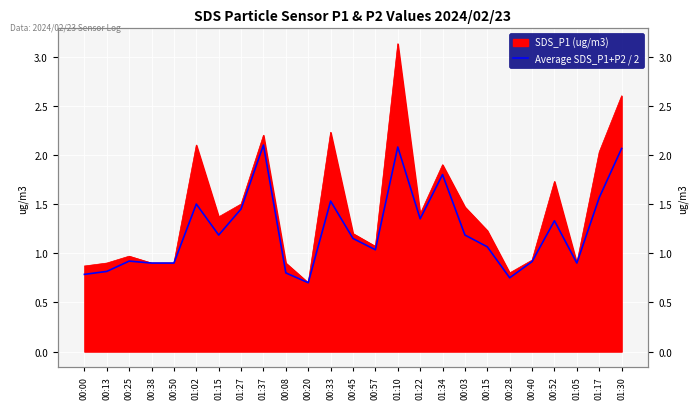

The value at 00:00 is 1.1. True or false?

False